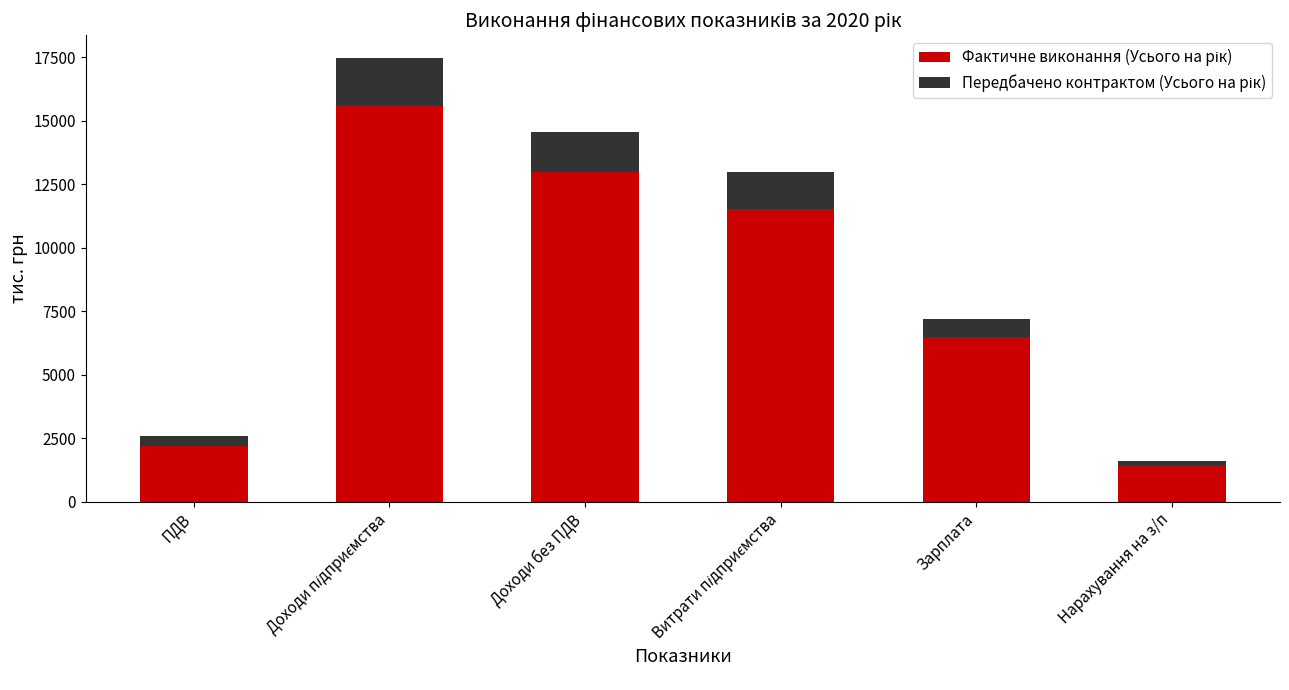

Rank the series at ПДВ from lowest to highest value.

Передбачено контрактом (Усього на рік), Фактичне виконання (Усього на рік)